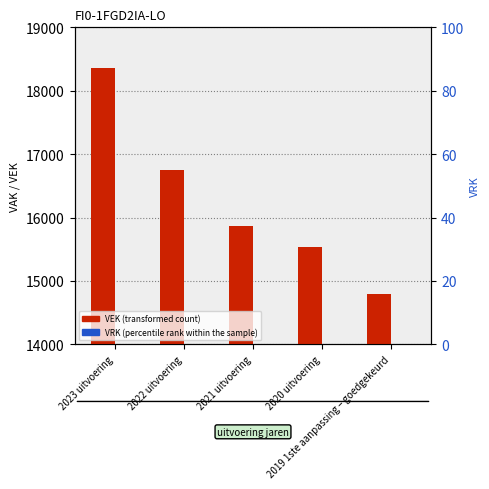

At how many categories does at least one series exceed 32?

5